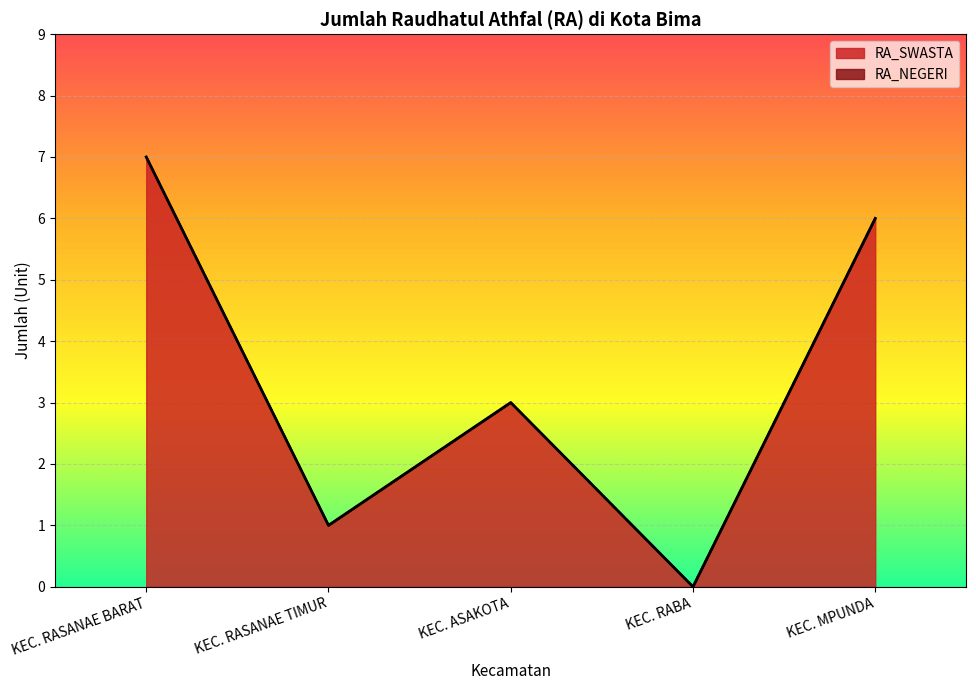

What is the label of the 2nd point from the left?

KEC. RASANAE TIMUR